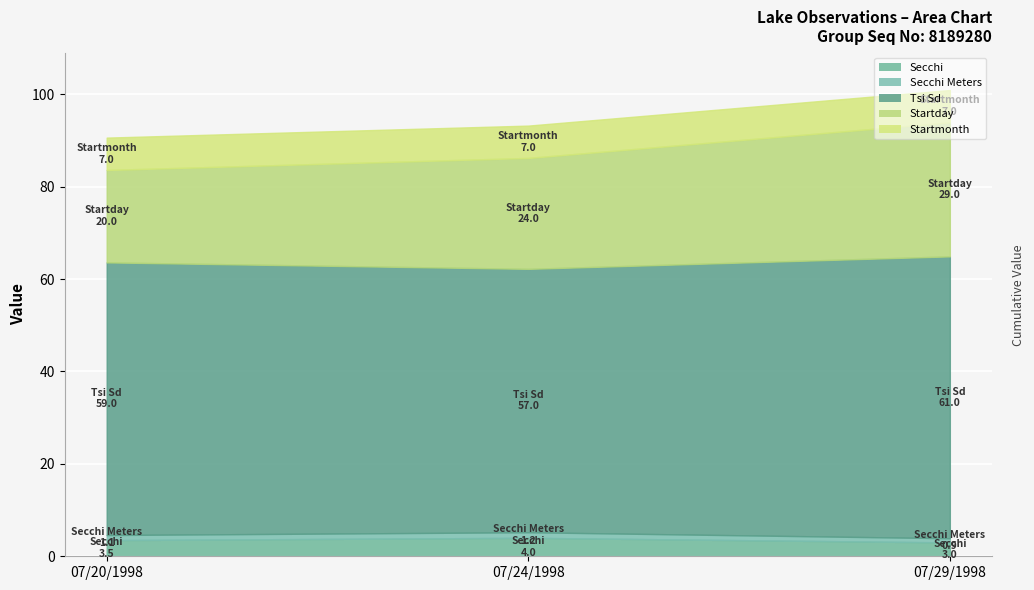

How many values in the Secchi series exceed 3?

2